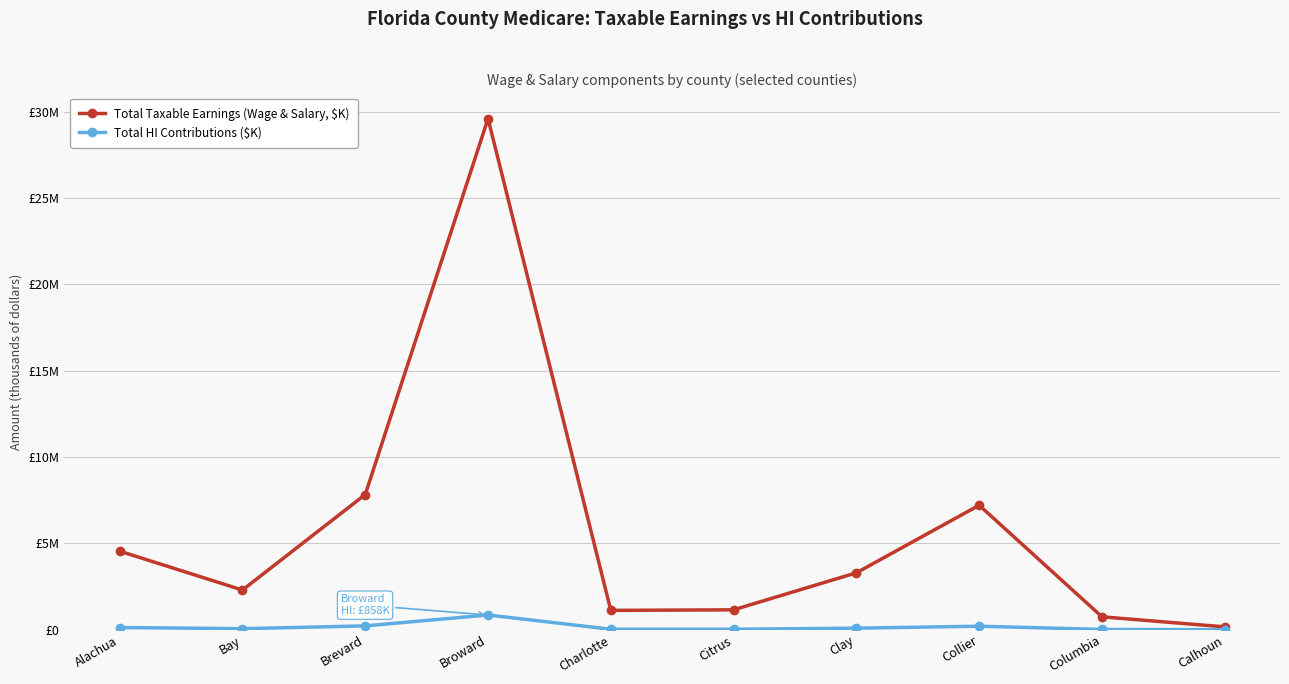

What is the average value of the Total HI Contributions ($K) series?

168196